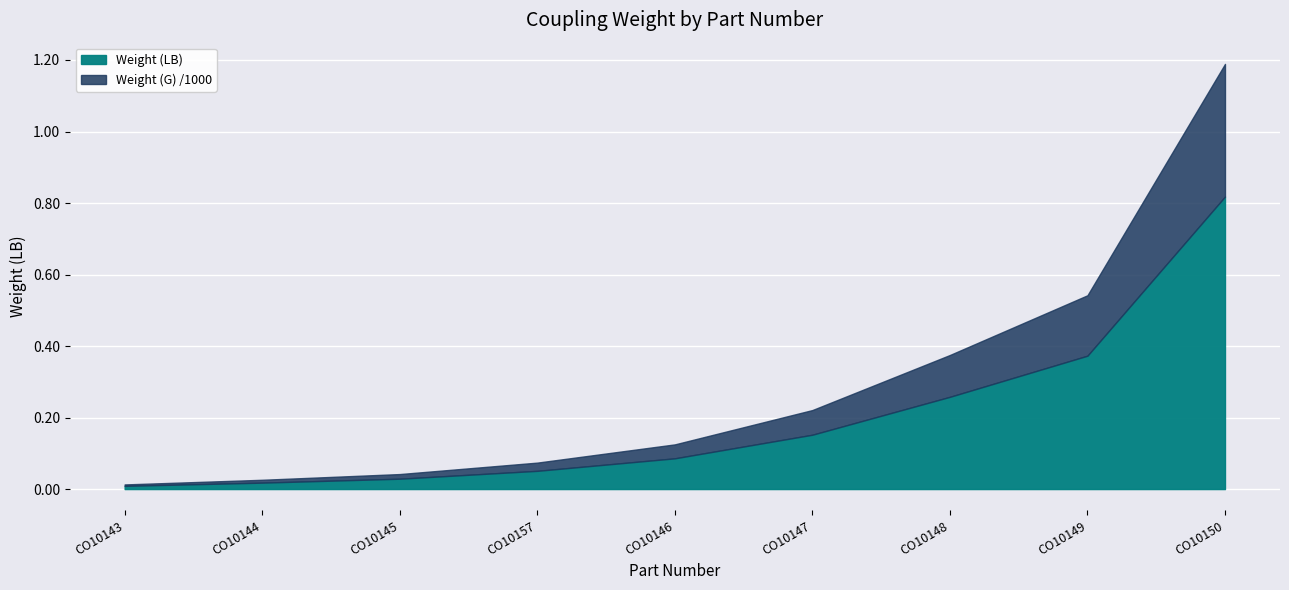

Reading left to right, extract all data points from this chart.

Weight (LB): CO10143=0.0	CO10144=0.0	CO10145=0.0	CO10157=0.1	CO10146=0.1	CO10147=0.2	CO10148=0.3	CO10149=0.4	CO10150=0.8
Weight (G): CO10143=4.0	CO10144=8.0	CO10145=13.0	CO10157=23.0	CO10146=39.0	CO10147=69.0	CO10148=117.0	CO10149=169.0	CO10150=371.0